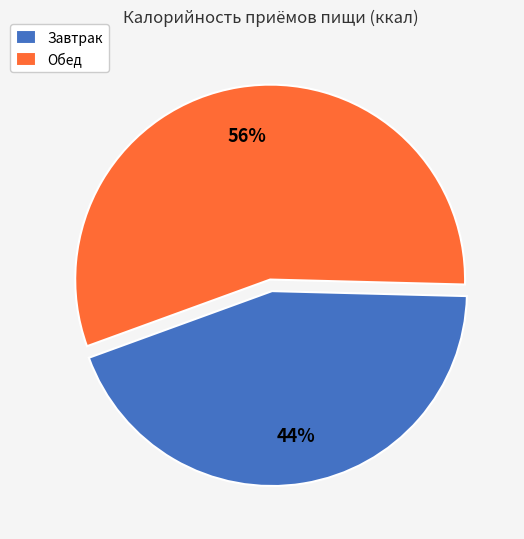

Which category has the biggest portion of the pie?

Обед